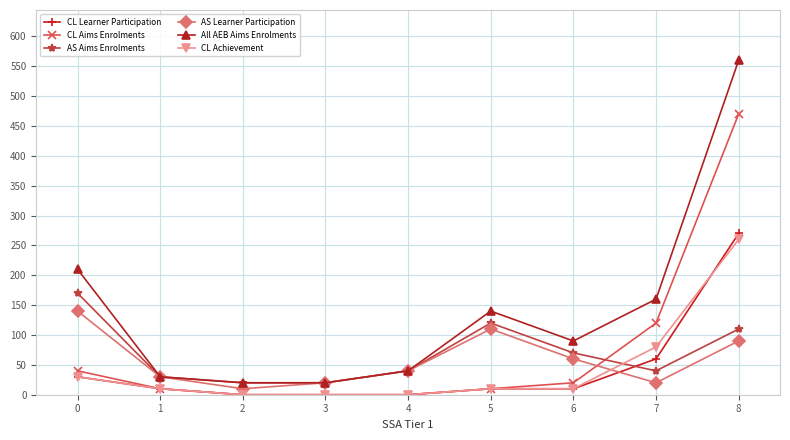

What value does the AS Learner Participation series have at 1, to the nearest 5?

30